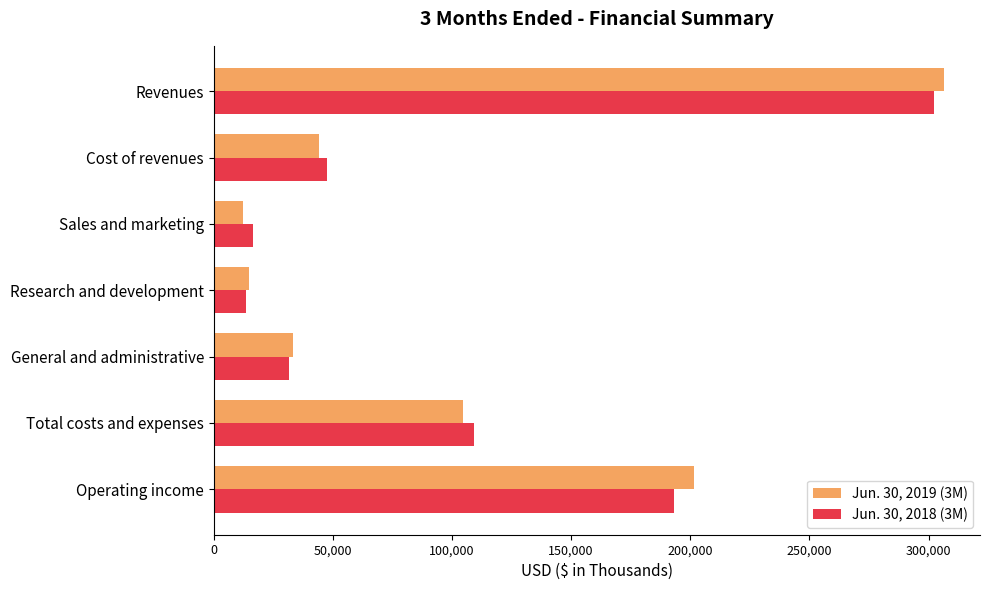

Where is Jun. 30, 2019 (3M) nearest to the value 159344?

Operating income